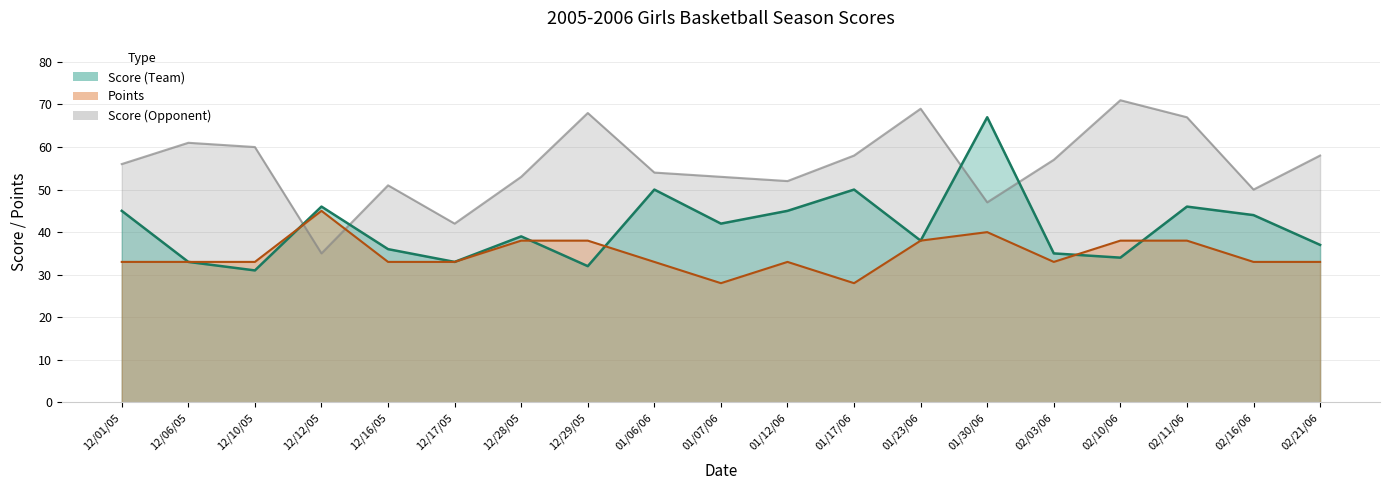

Where do Score (Team) and Points first cross each other?

12/10/05 and 12/12/05